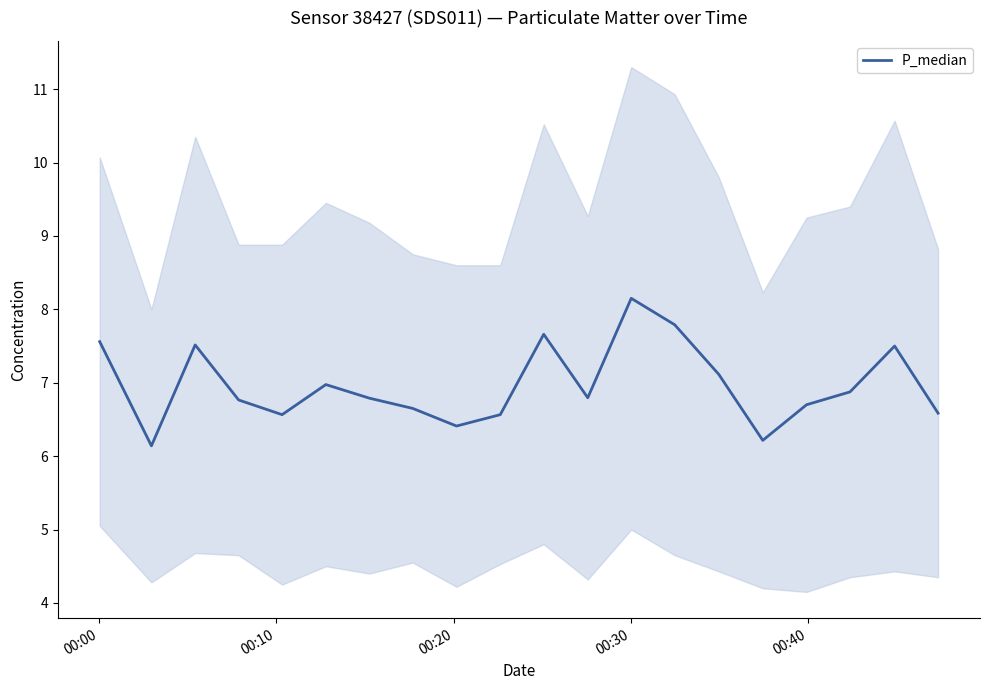

What is the difference between the second highest and minimum values?

1.6